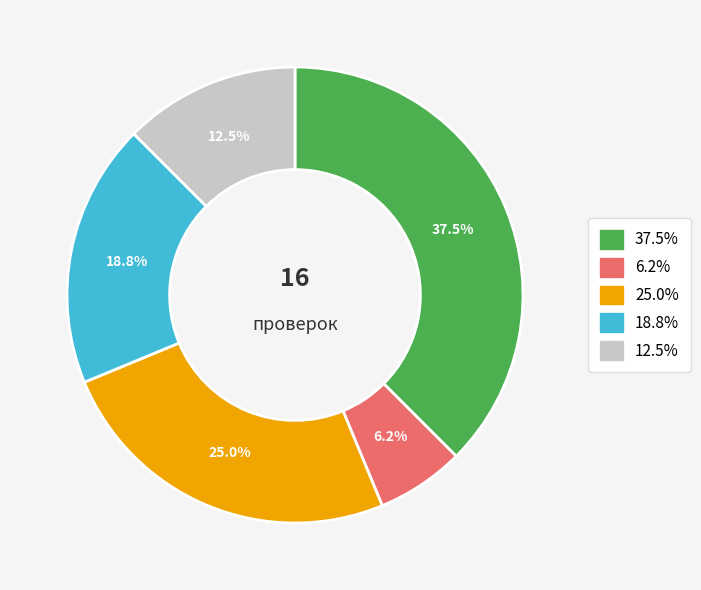

Does any single category account for the majority?

No